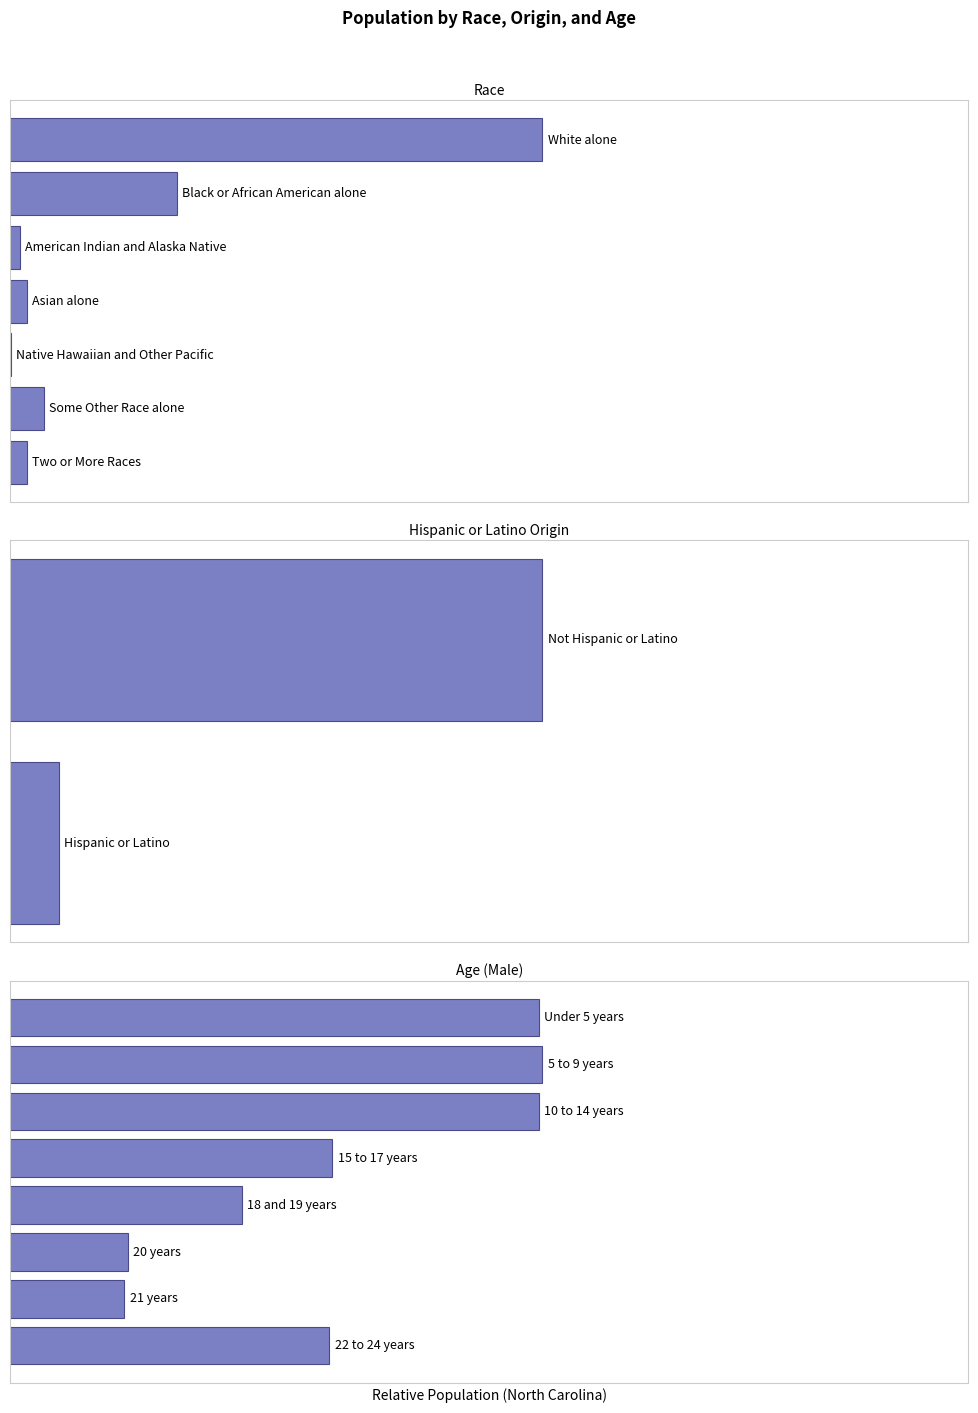

The chart shows a value of 0.9 at 7. True or false?

False